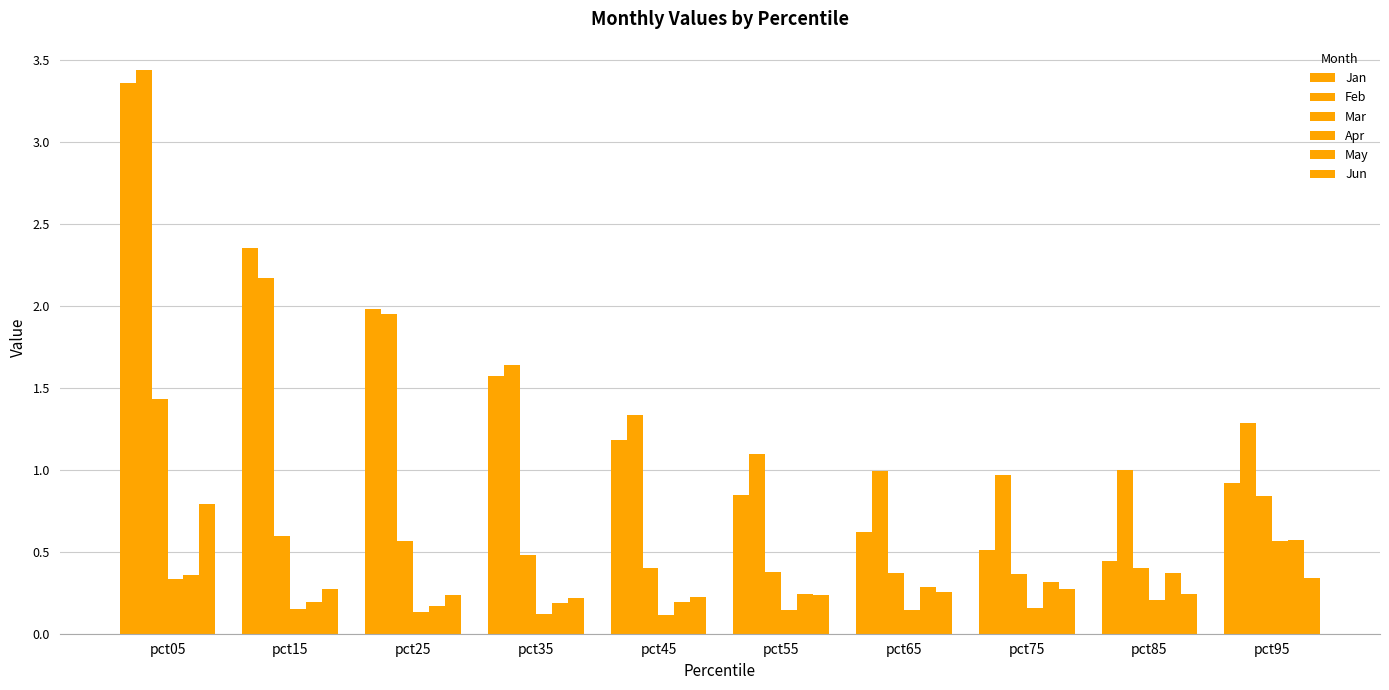

How many distinct data groups are displayed?

6